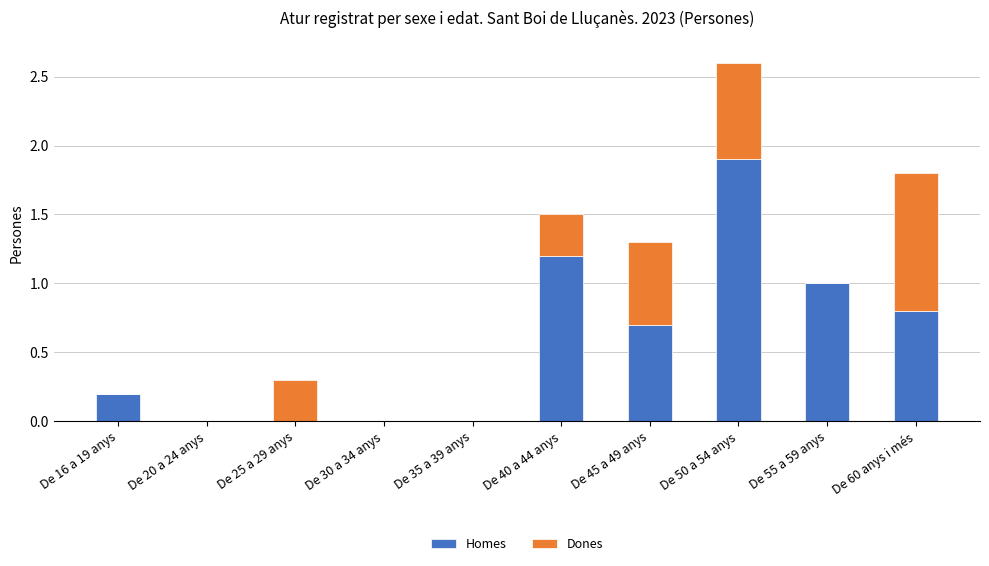

What is the sum of the Homes values at De 20 a 24 anys and De 55 a 59 anys?

1.0